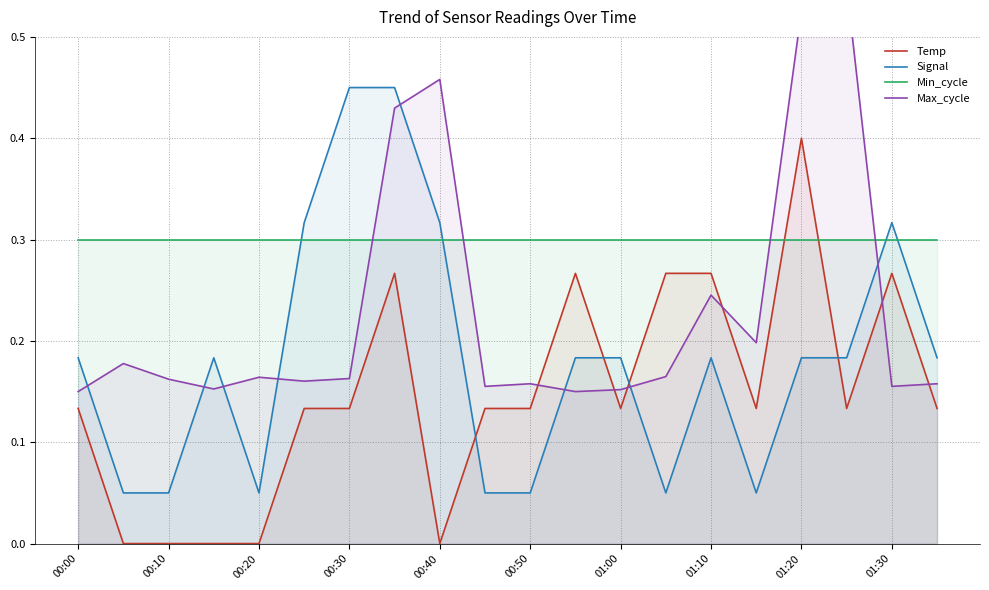

What is the value of the Max_cycle point at the 10th from the left?

0.2